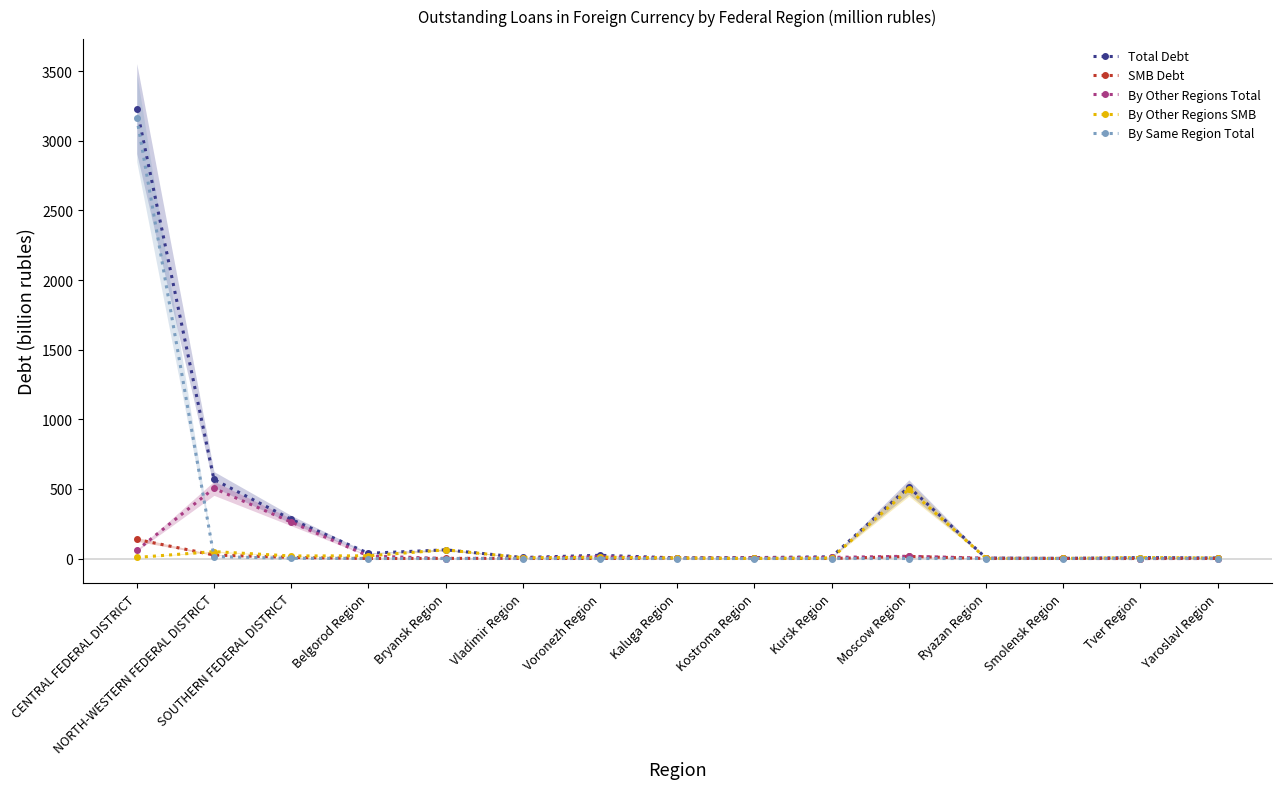

Does the chart display data point markers on the line(s)?

Yes